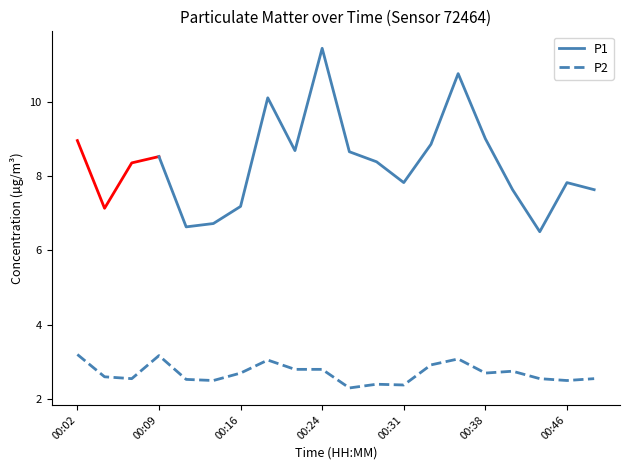

Is it true that P2 equals 1.2 at 00:31?

False